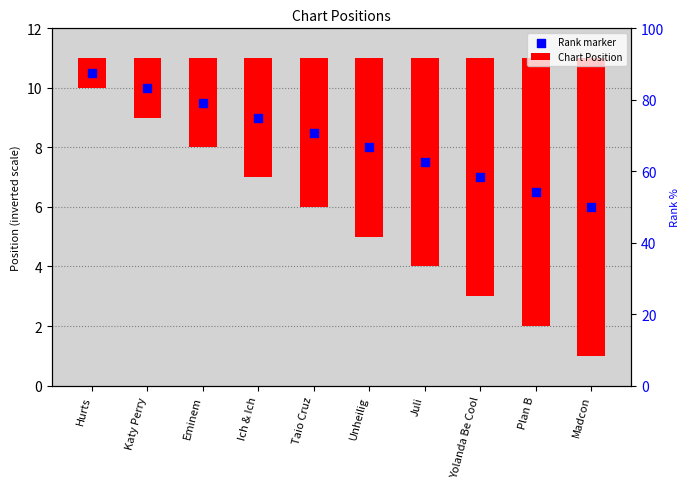

Which series contains the lowest Y value?

Chart Position